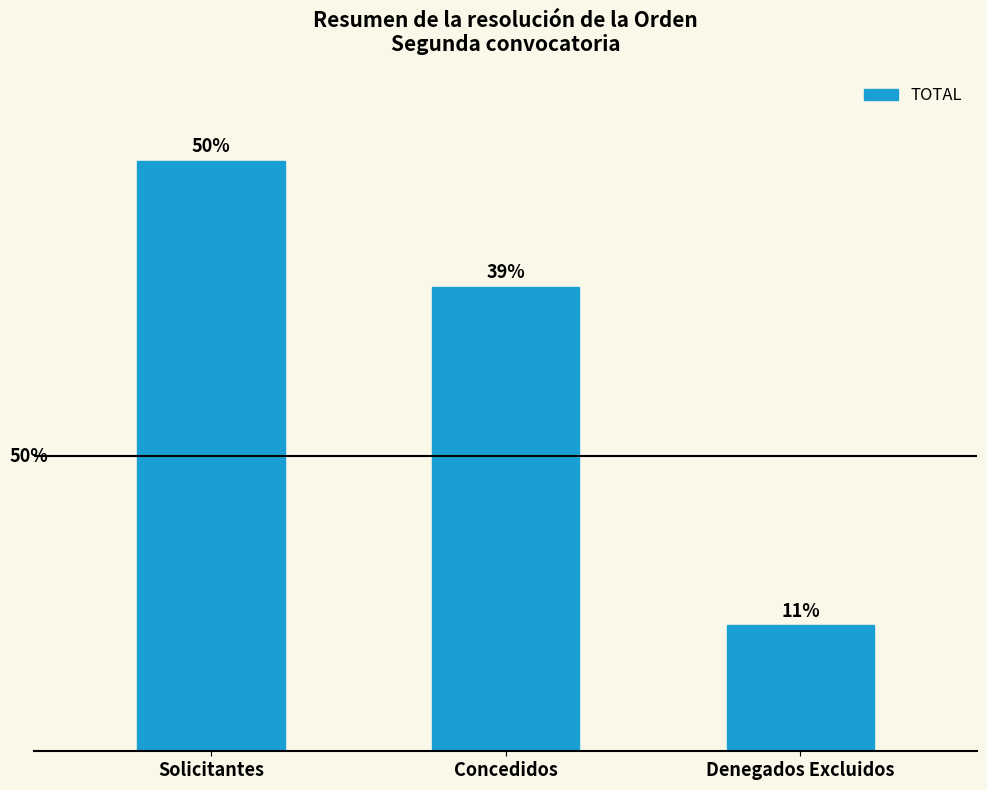

What is the difference between the second highest and minimum values?

7217